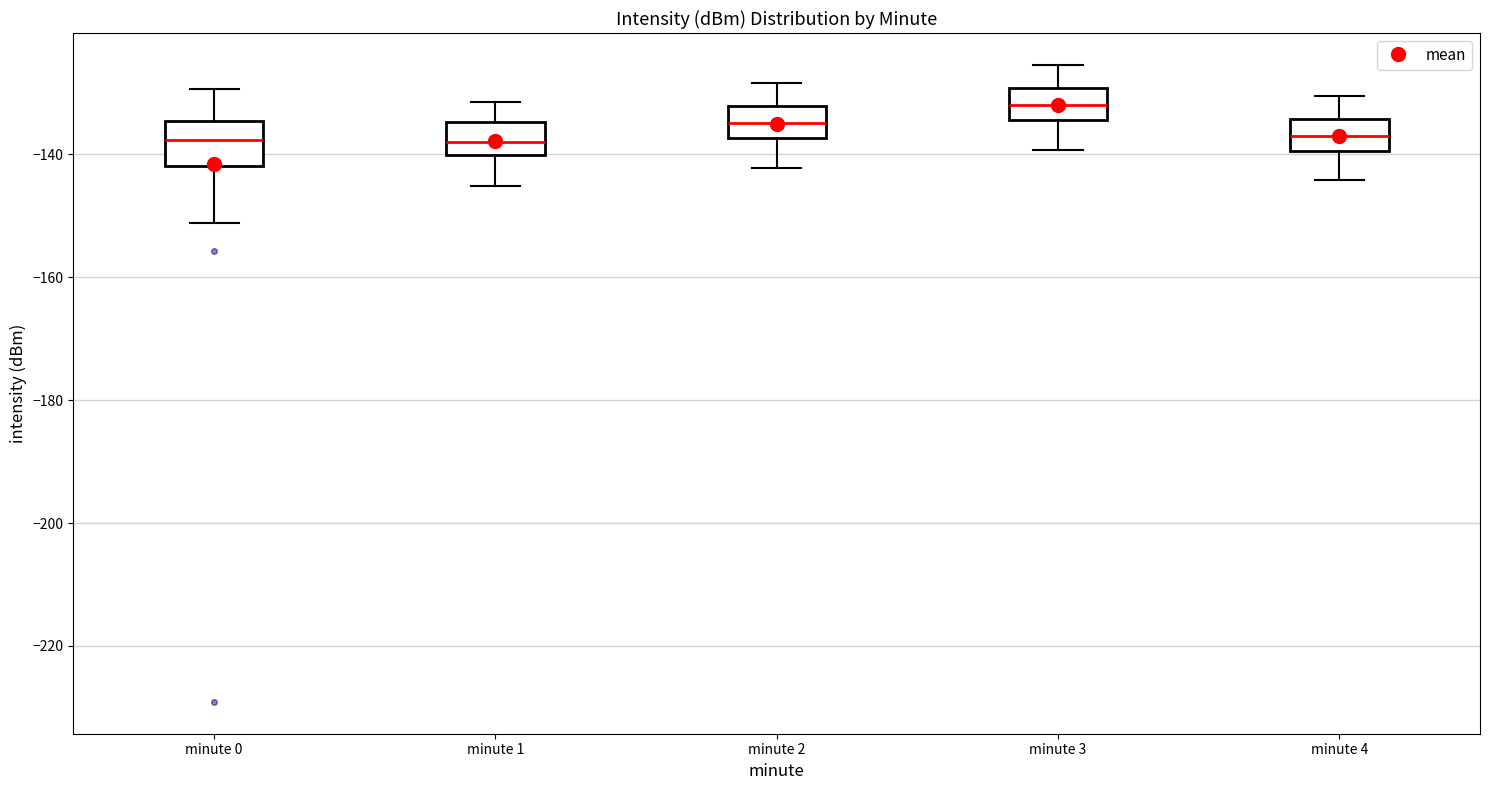

Where is the upper edge of the box for minute 2 on the y-axis? The values are not printed on the chart, so give them approximately, as read against the axis.

-132